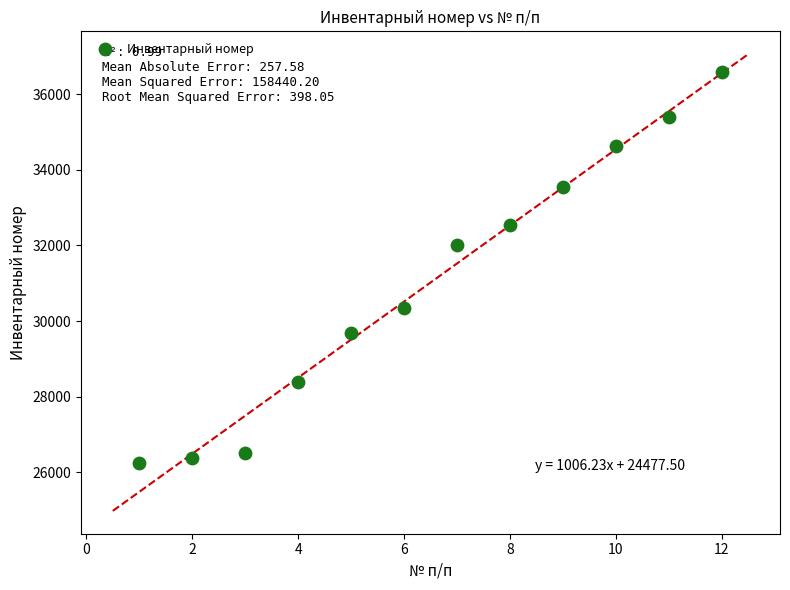

What is the average X value?

6